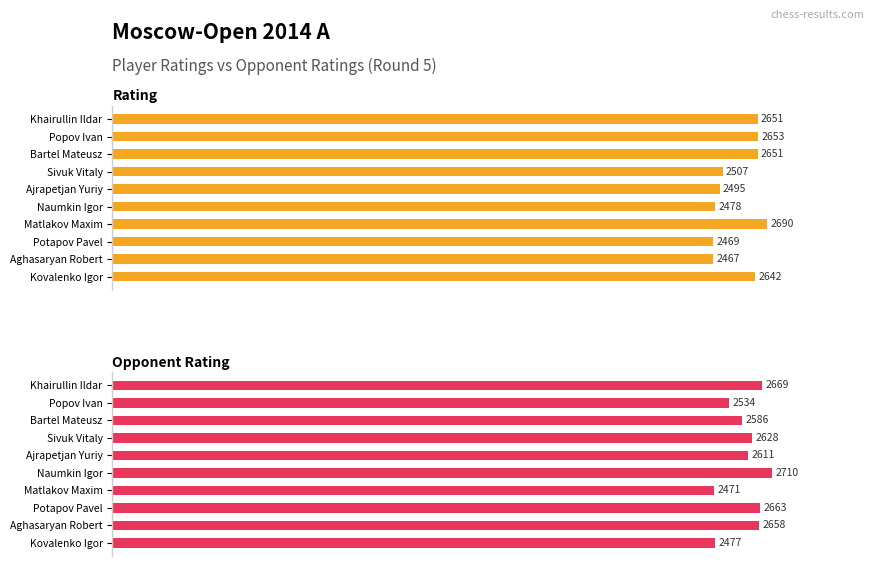

How many categories are shown in the chart?

10